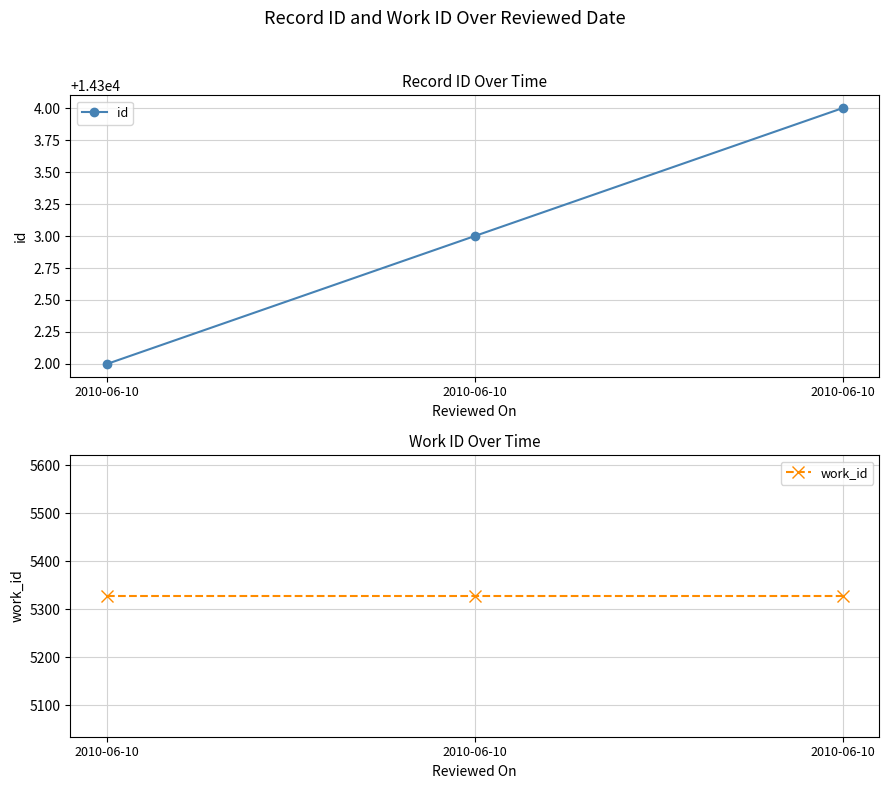

Is the value of id at 2010-06-10 greater than the value of work_id at 2010-06-10?

Yes